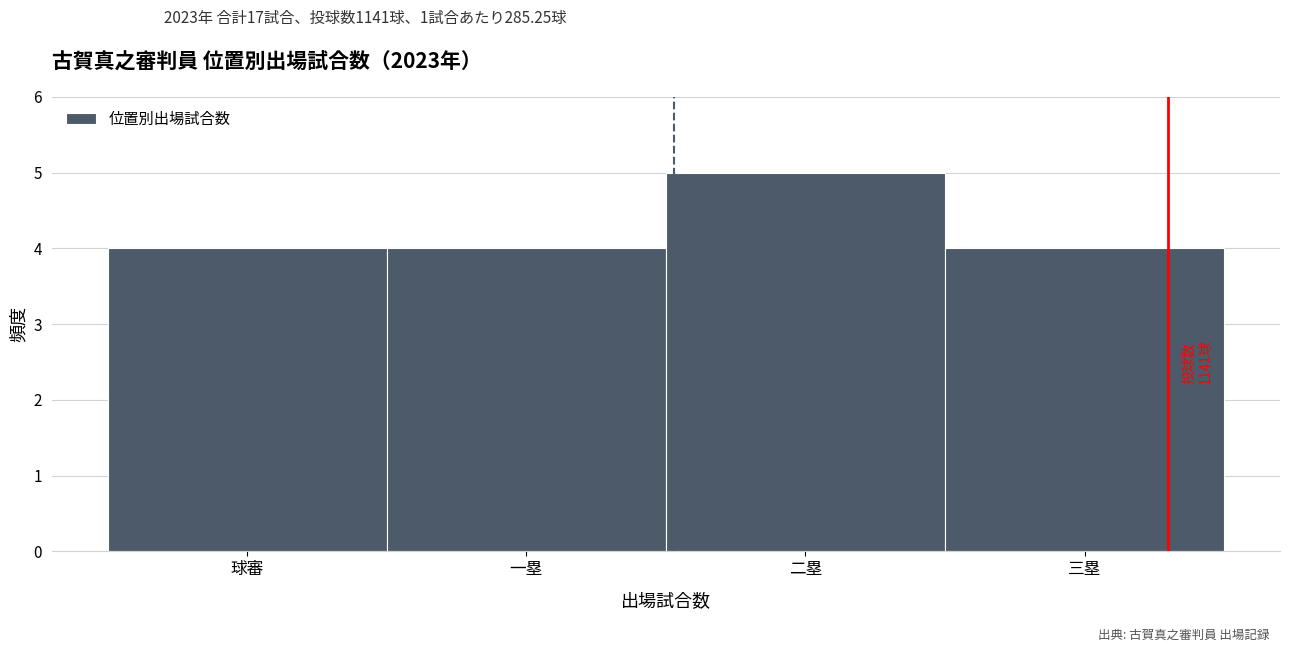

Reading left to right, what are all the values shown in this chart?

4	4	5	4